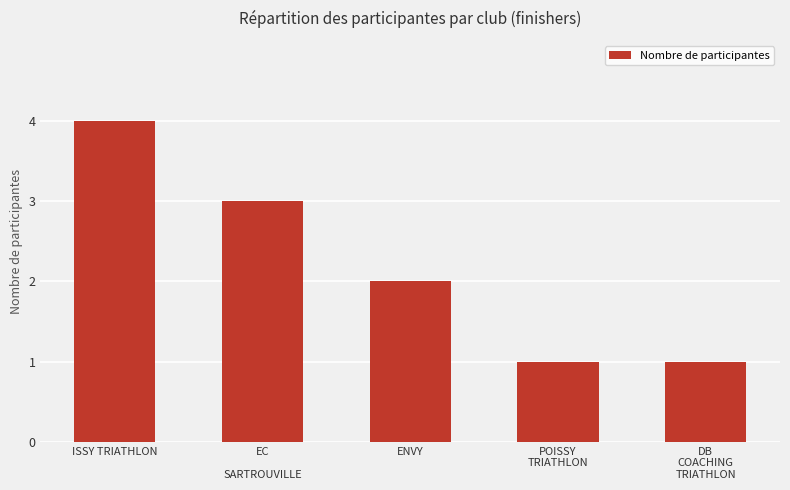

What is the change in value from EC

SARTROUVILLE to DB
COACHING
TRIATHLON?

-2